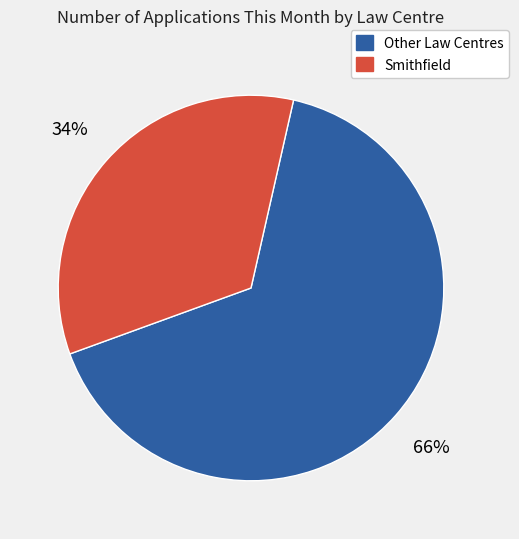

Is the sum of Other Law Centres and Smithfield greater than half?

Yes